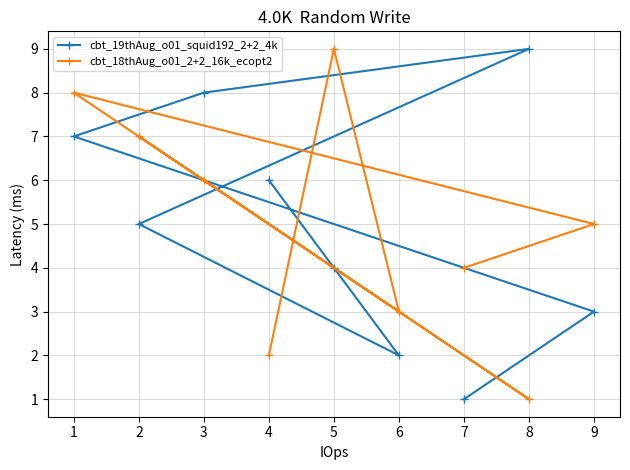

Which series ends up on top after the final intersection of cbt_19thAug_o01_squid192_2+2_4k and cbt_18thAug_o01_2+2_16k_ecopt2?

cbt_19thAug_o01_squid192_2+2_4k